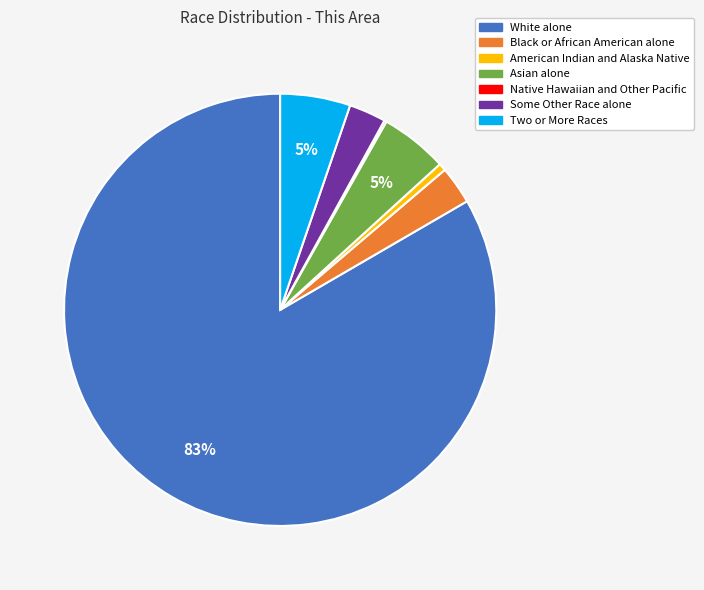

Does White alone account for over 50% of the chart?

Yes